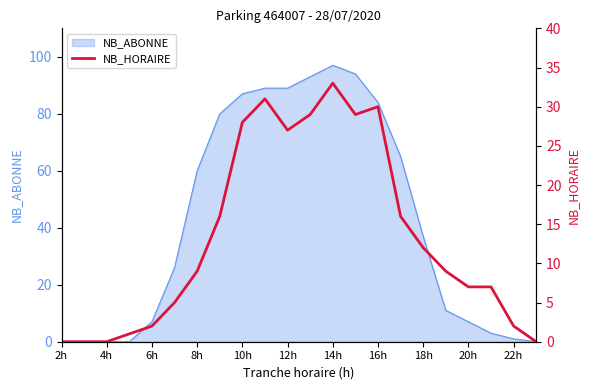

Is it true that NB_ABONNE equals 84 at 16h?

True